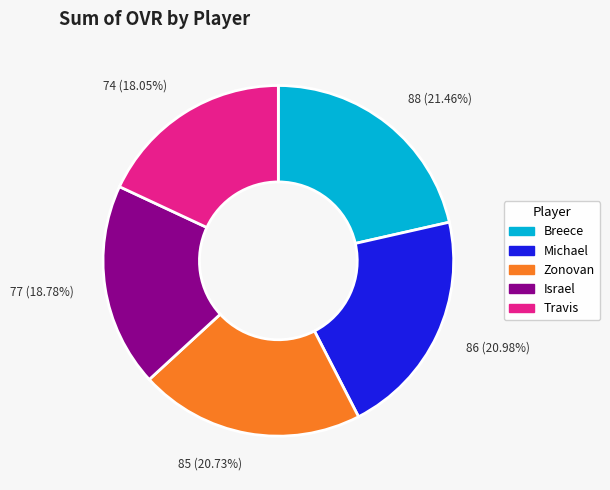

How many slices are in this pie chart?

5